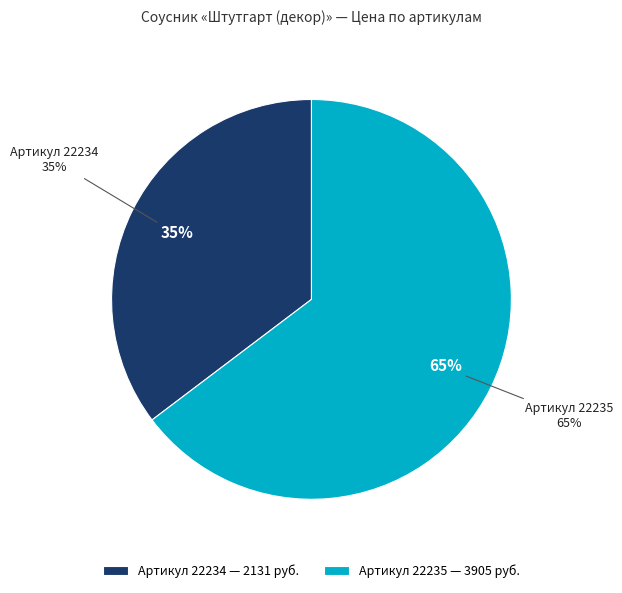

To the nearest percent, what is the difference between the largest and smallest slice percentages?

29%